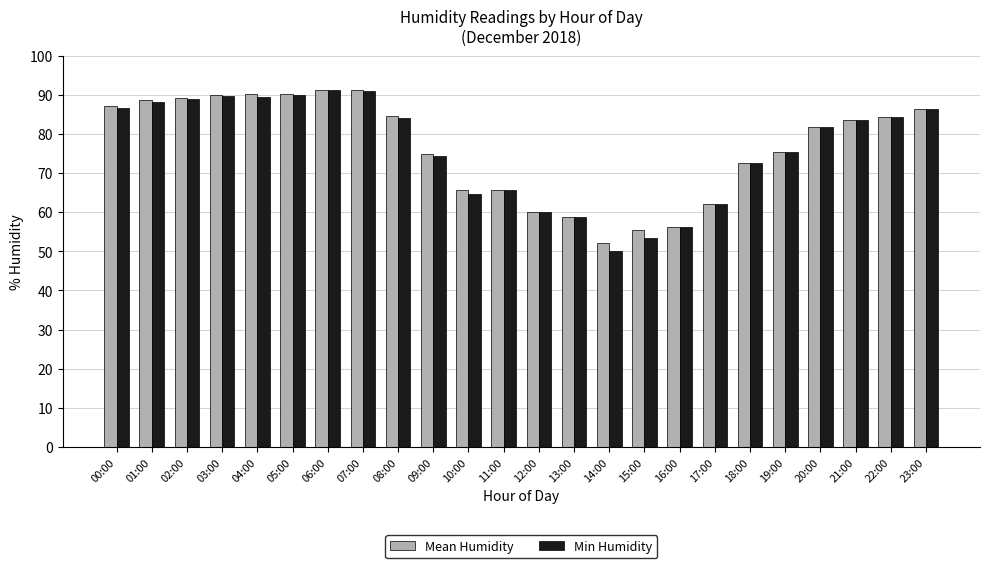

What is the label of the 1st bar from the right?

23:00